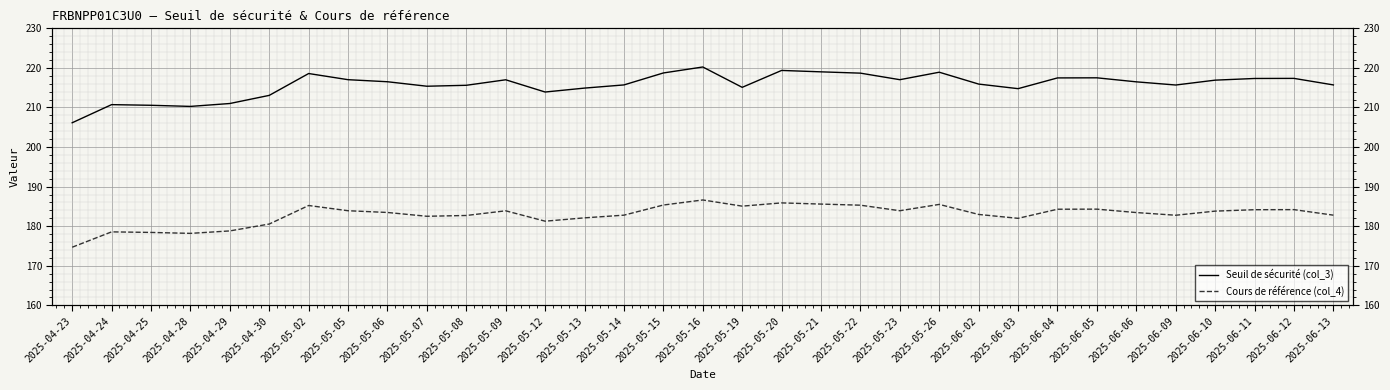

How many values in the Cours de référence (col_4) series exceed 183?

18